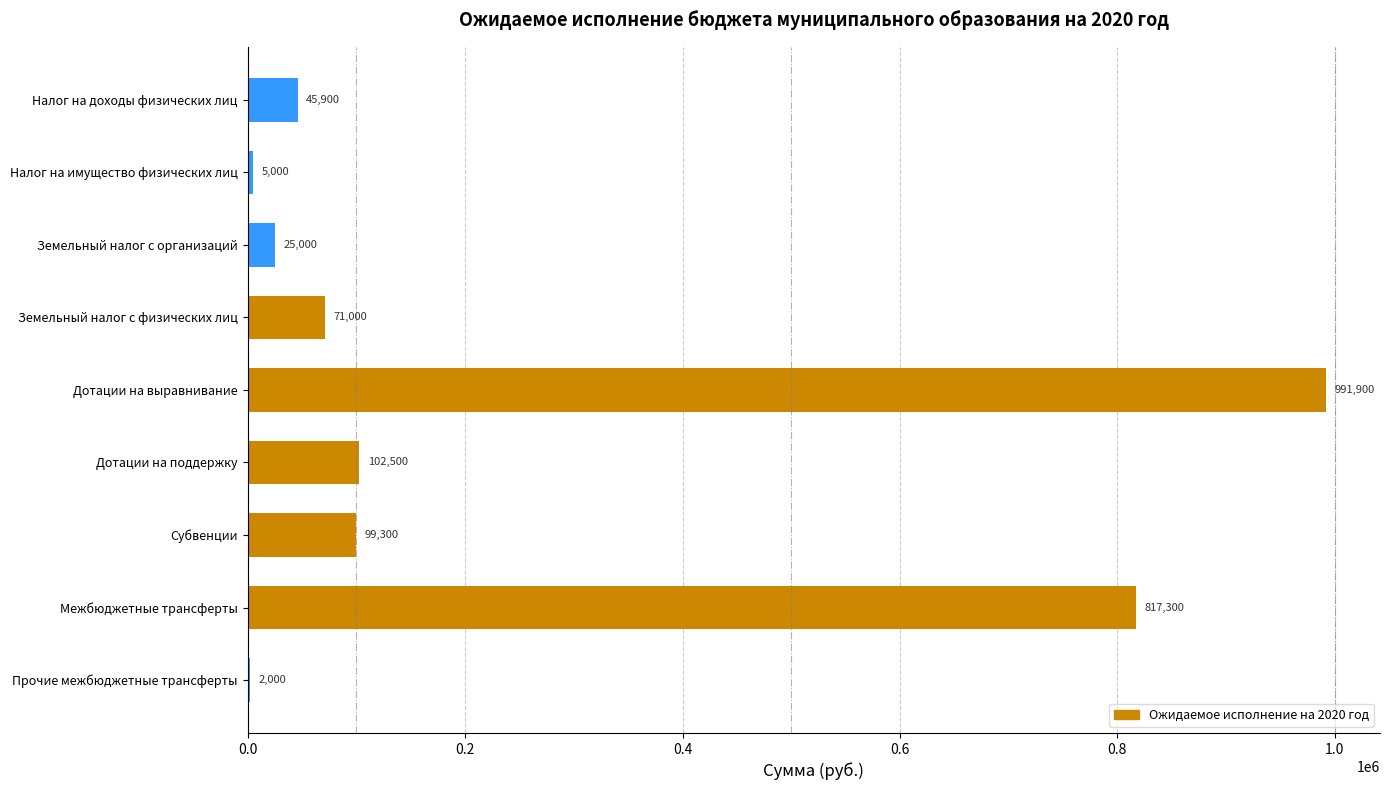

What is the maximum value shown in the chart?

991900